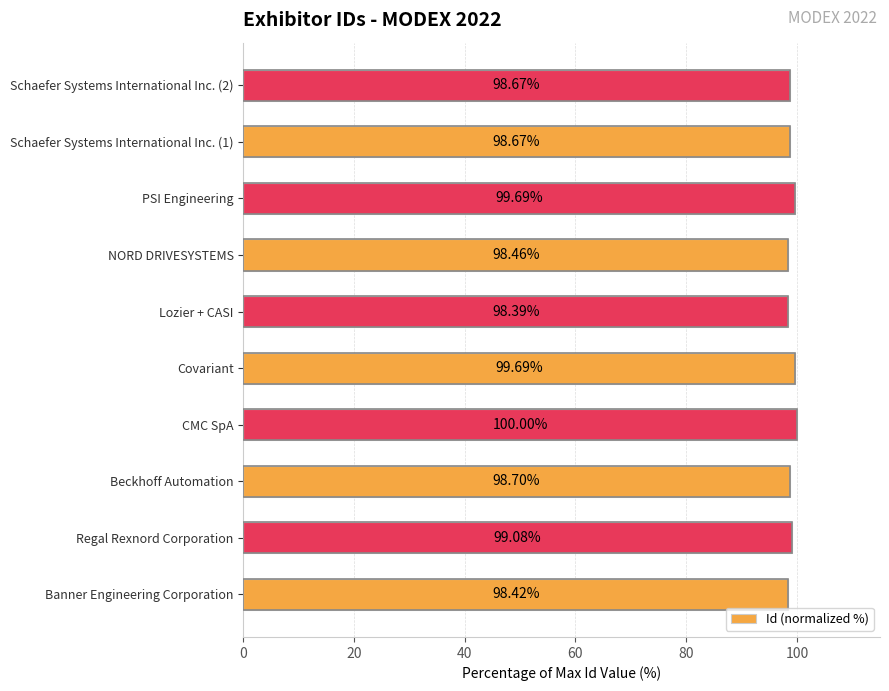

Where is the data nearest to the value 99?

Regal Rexnord Corporation